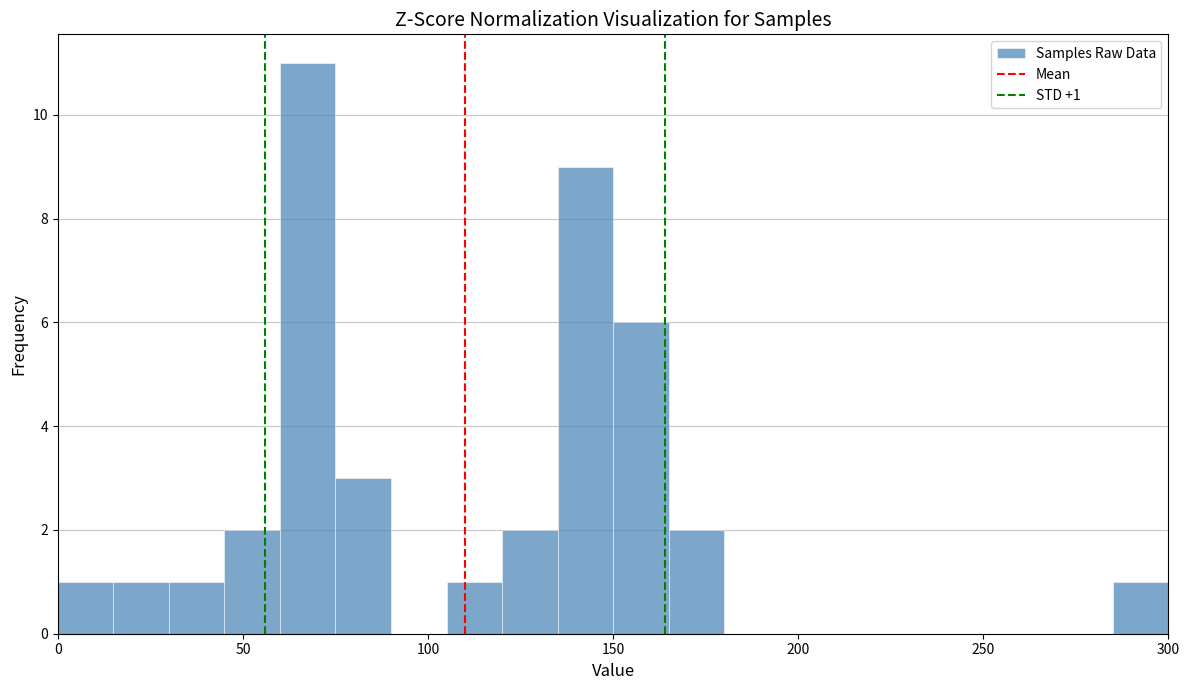

Around what value on the x-axis is the tallest bar? Give the approximate position of its centre, as read against the axis.

70